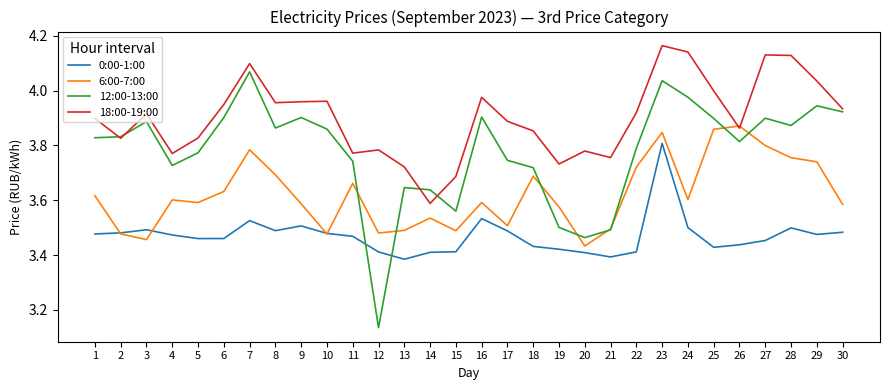

Does the chart display data point markers on the line(s)?

No